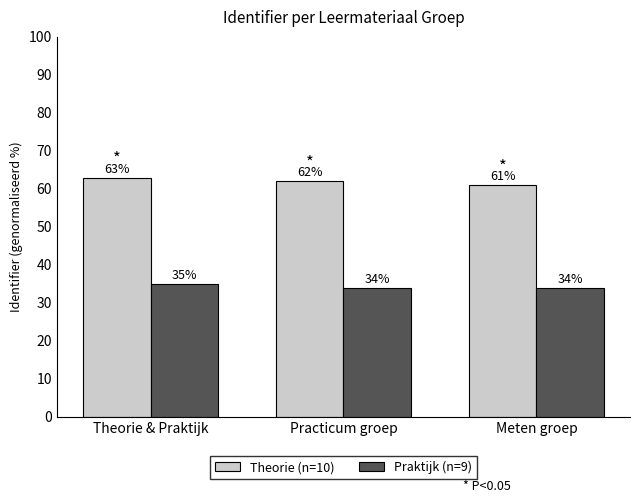

How many categories are shown in the chart?

3